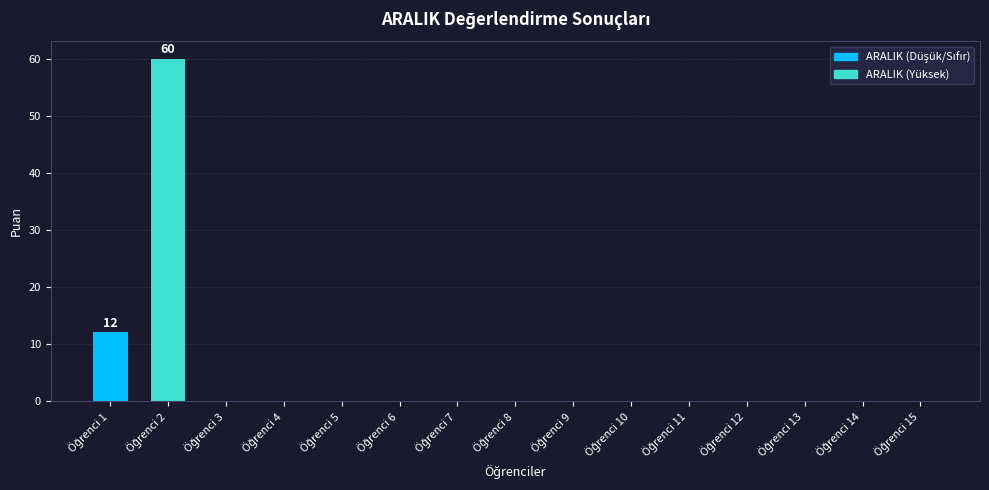

What is the maximum value shown in the chart?

60